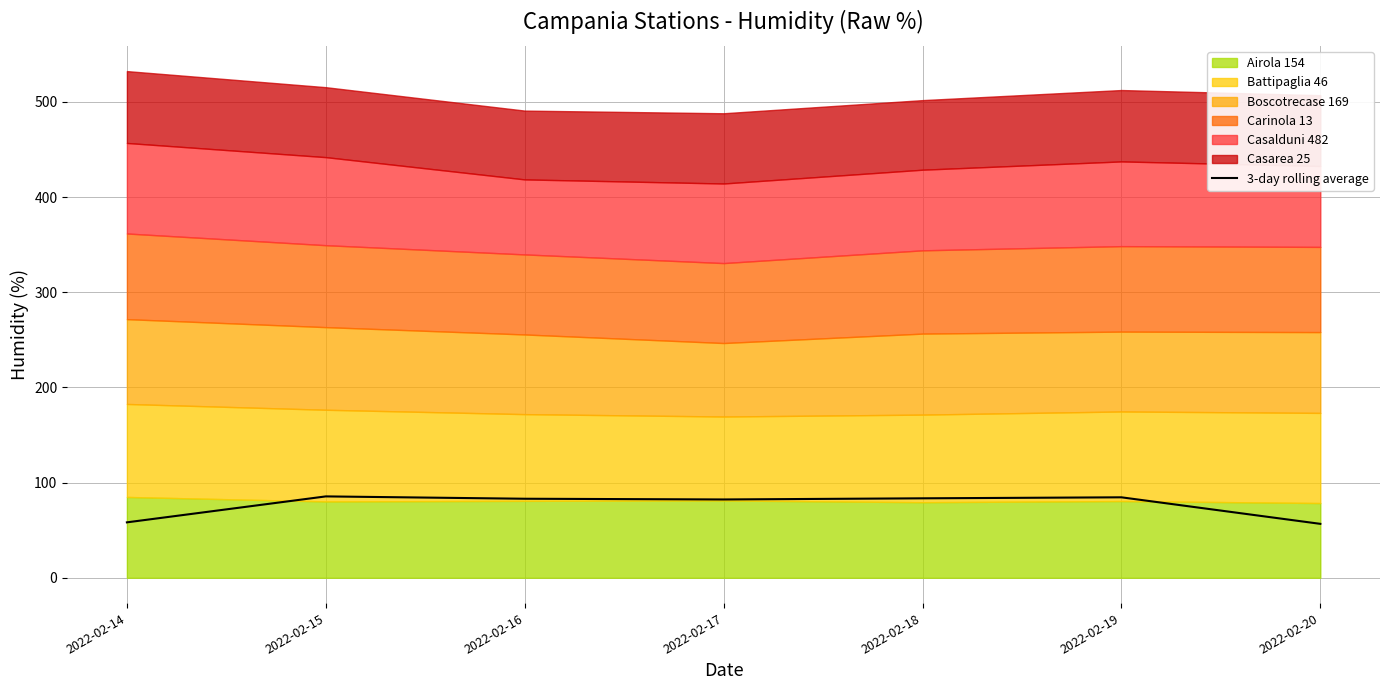

At which category does the data reach its first local peak?

2022-02-15